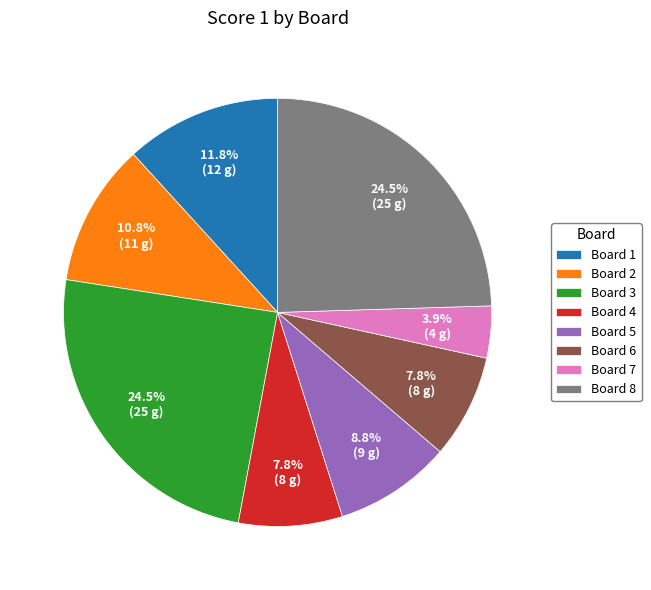

How much of the chart is everything except Board 1?

88.2%